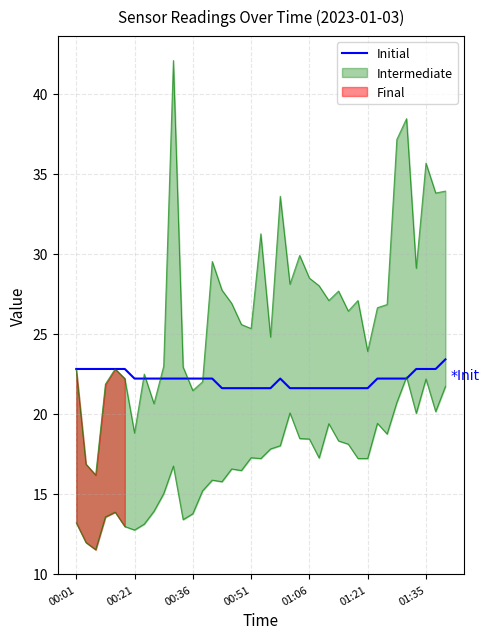

What position from the right is 28?

11